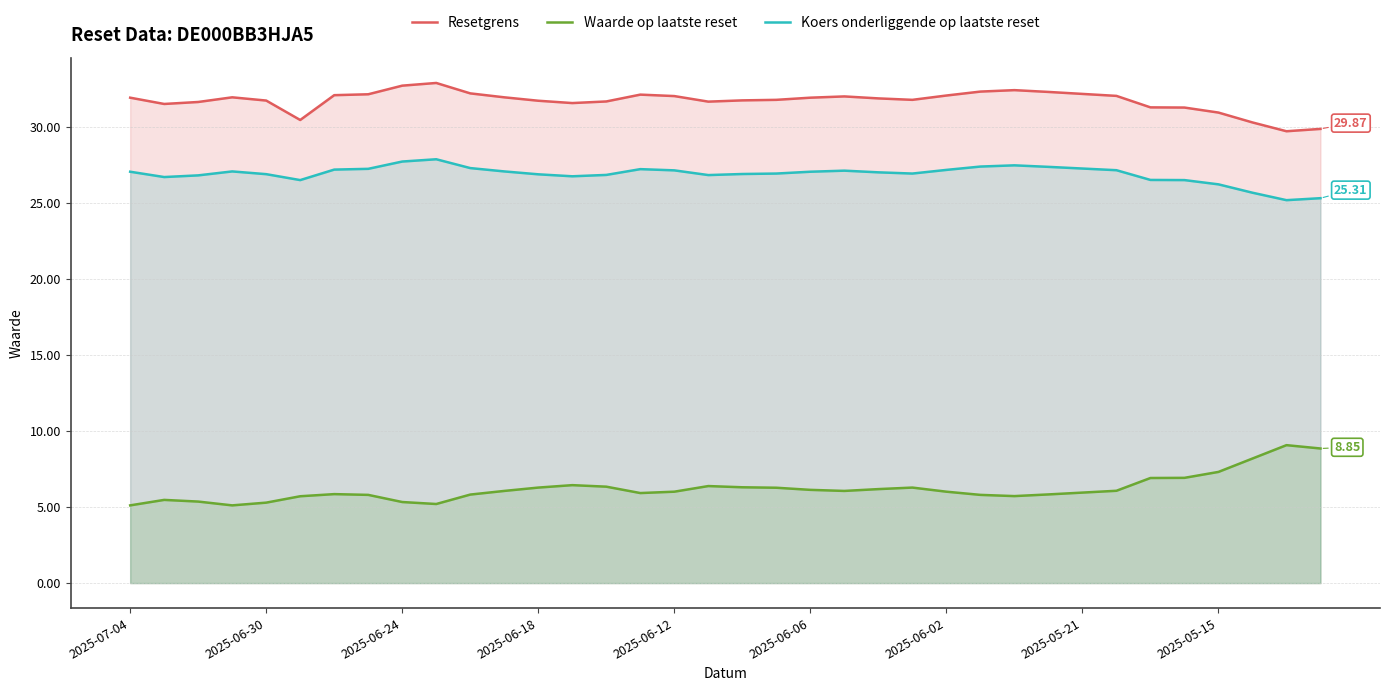

Which series changed the most between 10 and 11?

Resetgrens